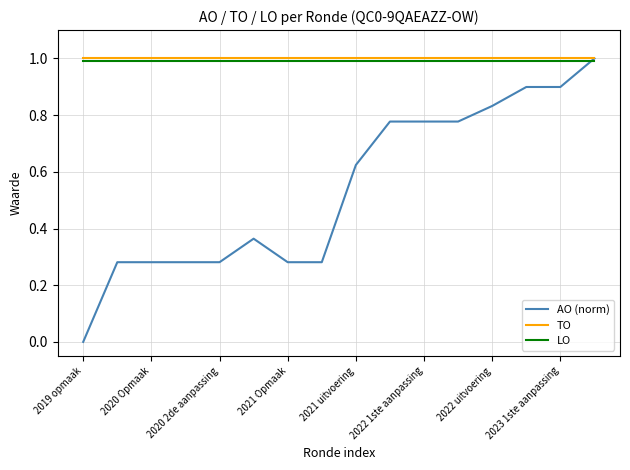

Which series has the largest range (max minus min)?

AO (norm)